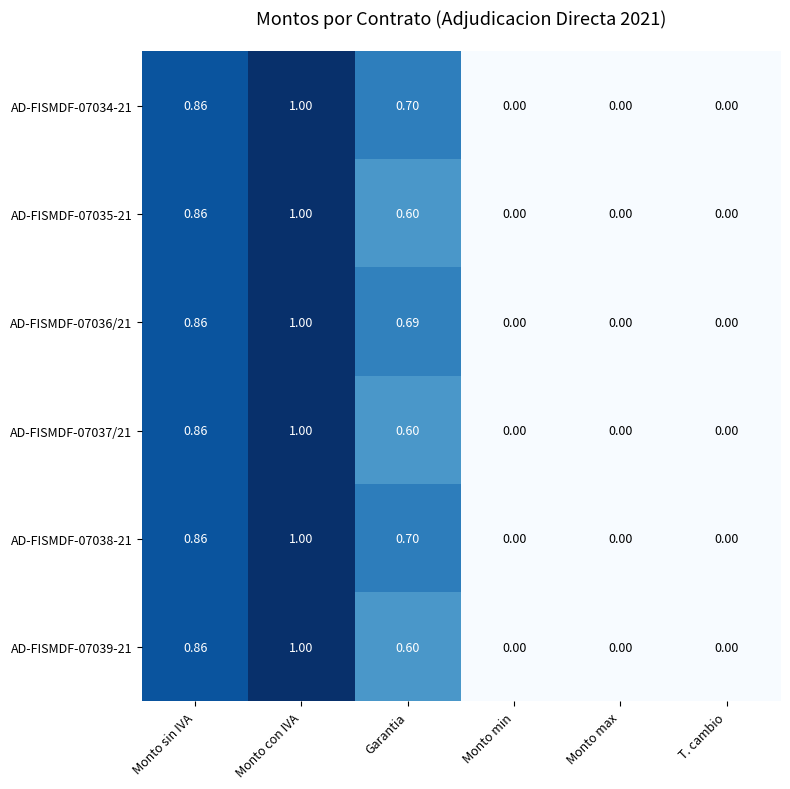

At which category is the sum across all series the highest?

Monto con IVA